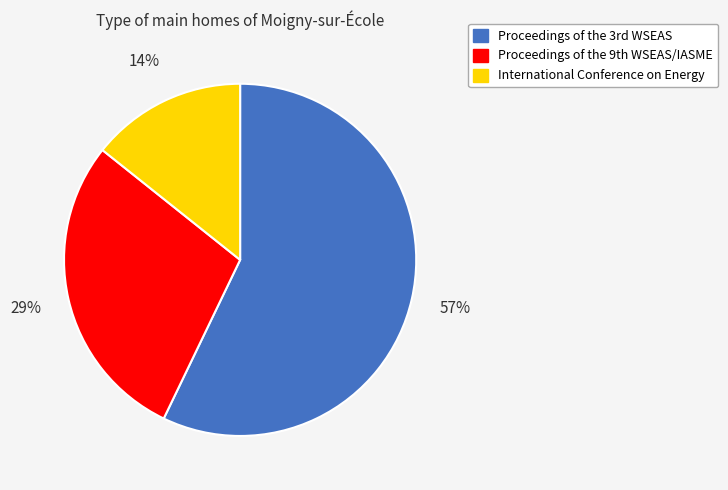

Which slice is the smallest?

International Conference on Energy